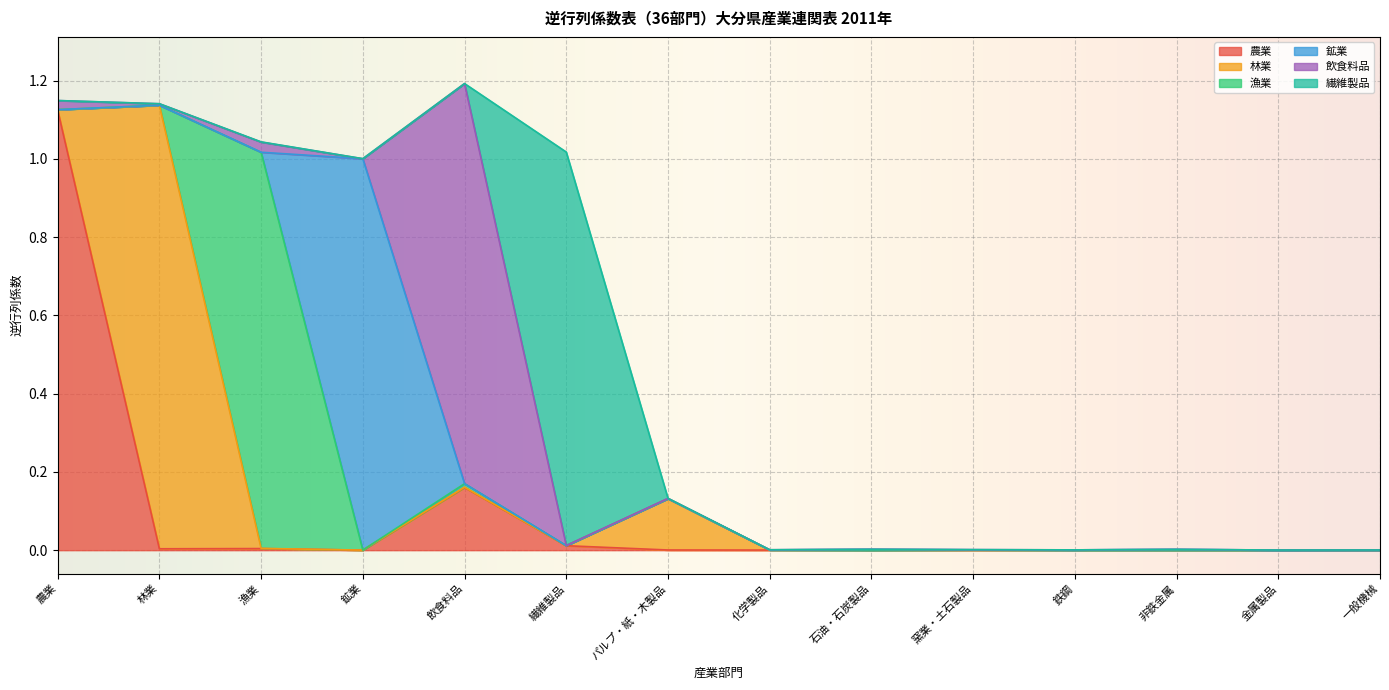

What is the difference between the 農業 values at 飲食料品 and 農業?

1.0